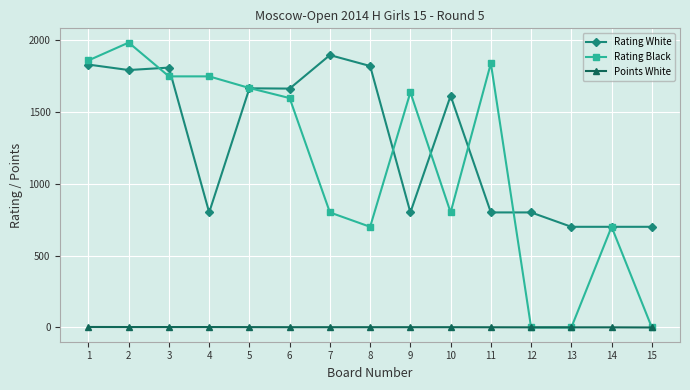

What is the greatest value displayed?

1981.0